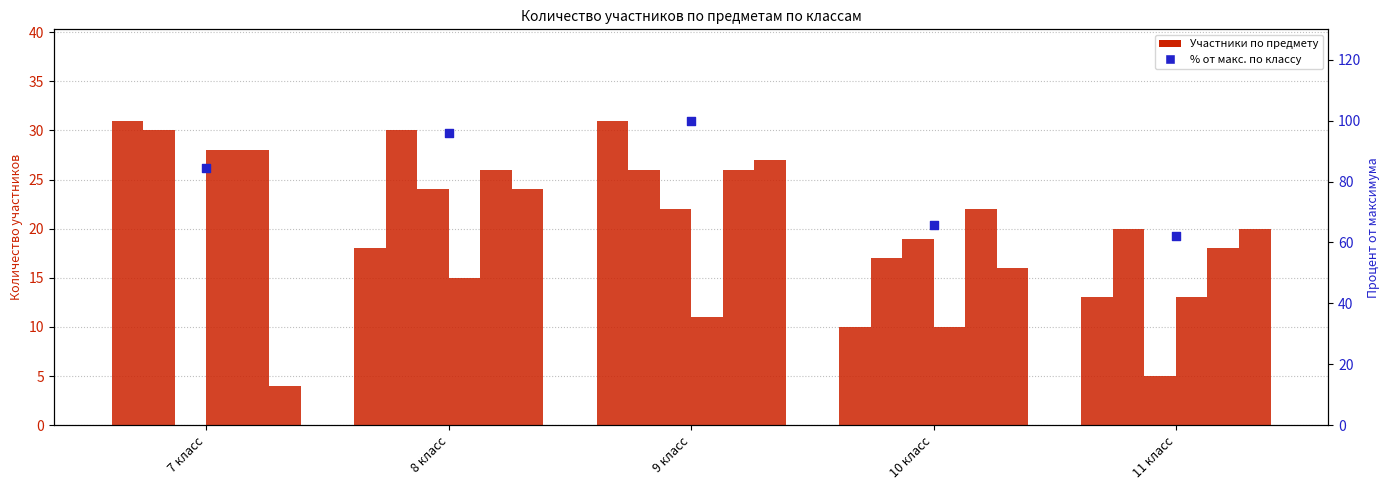

At how many categories does at least one series exceed 23?

3